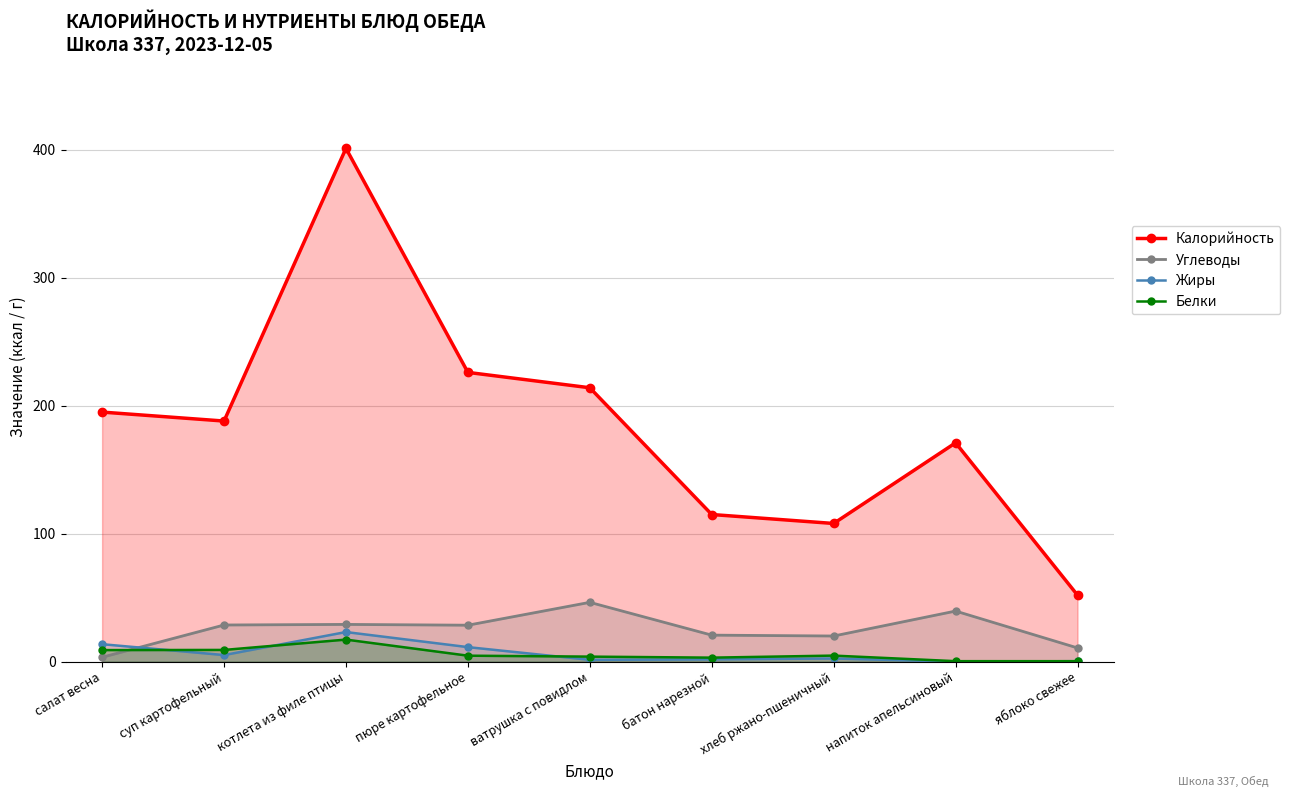

What is the sum of all Углеводы values?

227.6